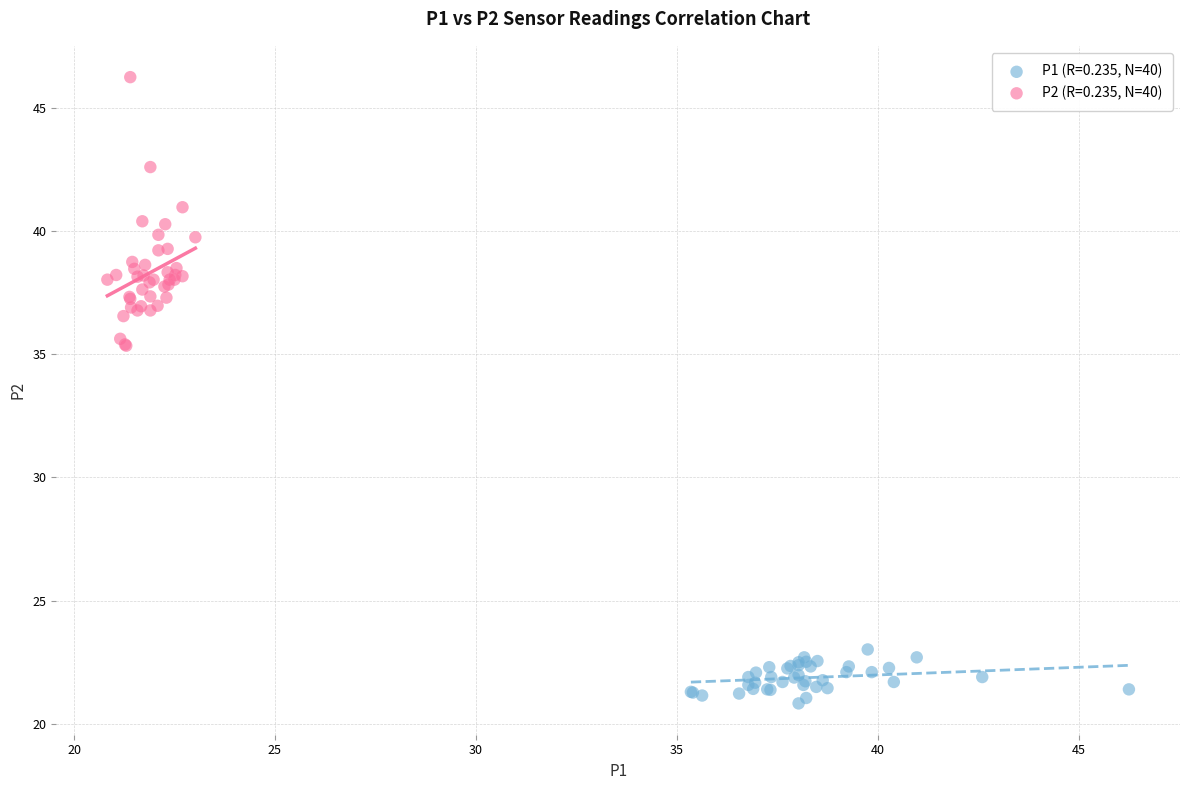

Which series contains the highest Y value?

P2 (R=0.235, N=40)